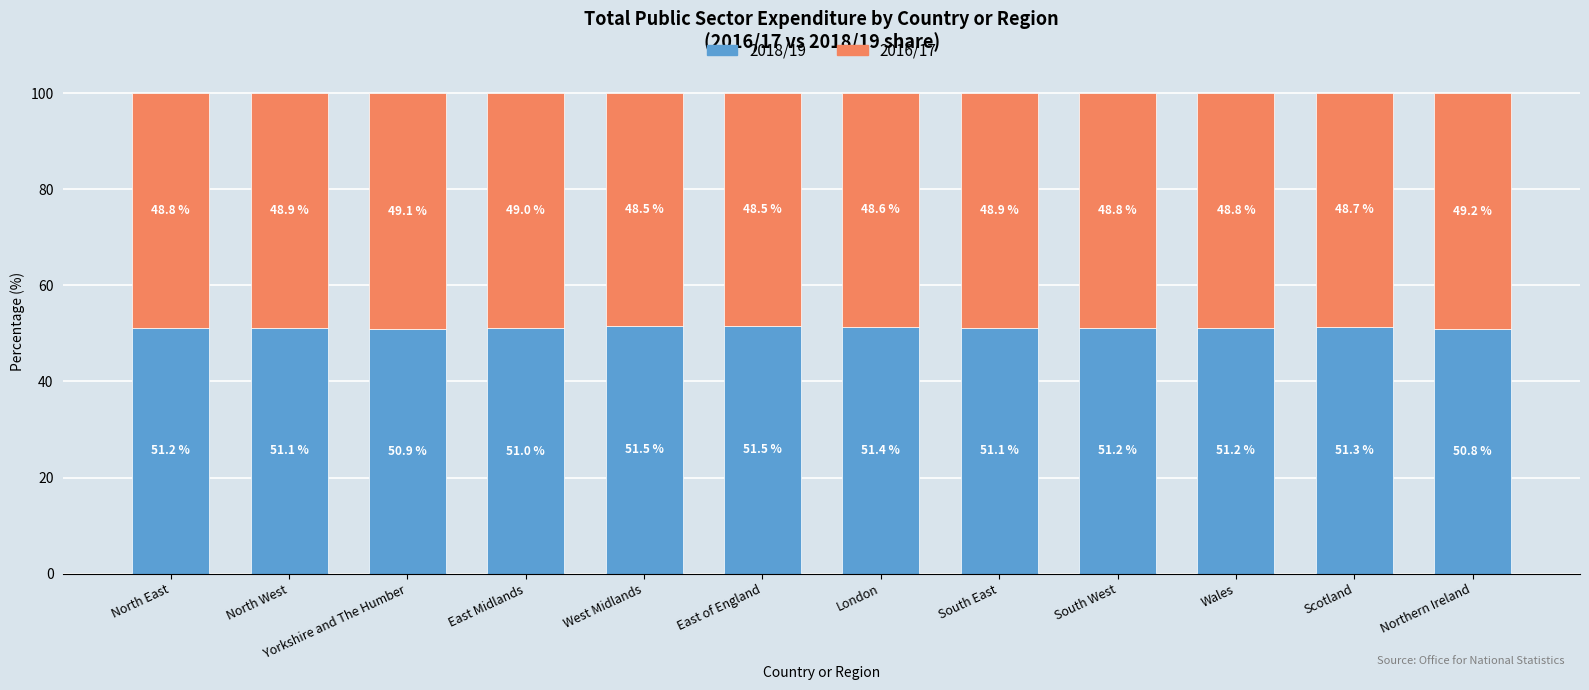

What is the total value across all series at North East?

100.0